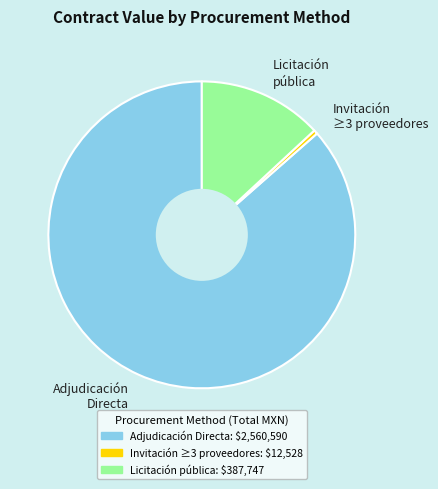

Which has a higher value, Licitación pública or Adjudicación Directa?

Adjudicación Directa